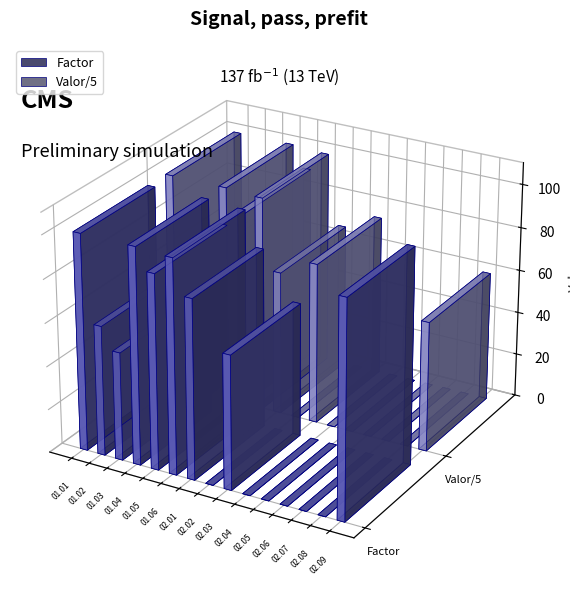

Which series has the largest total across all categories?

Valor